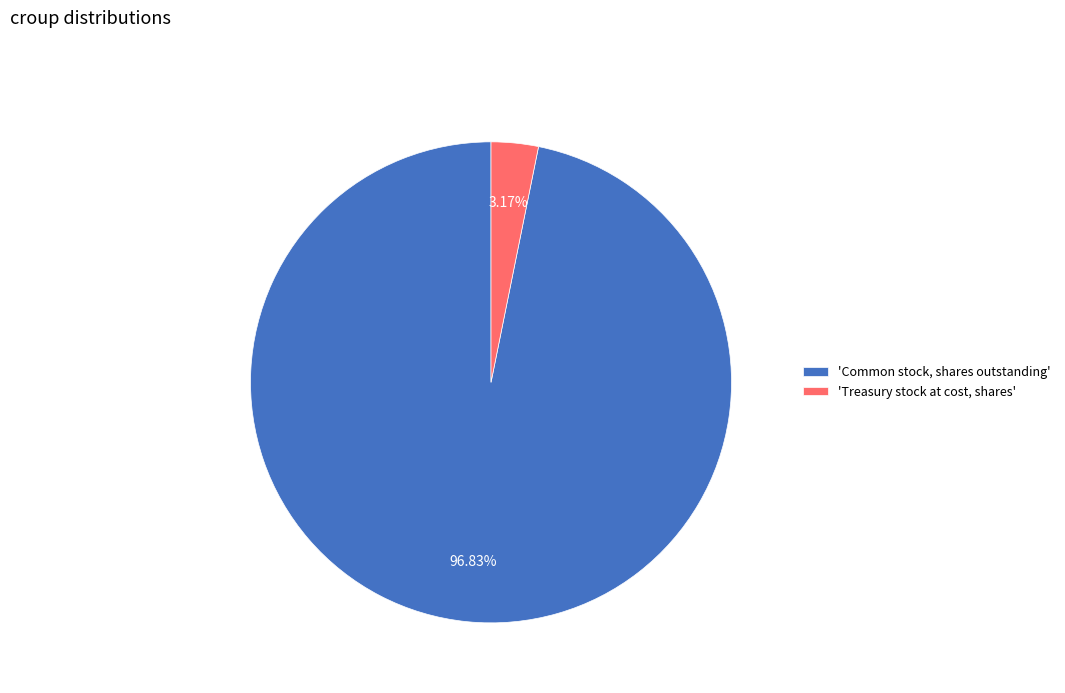

Is the sum of 'Treasury stock at cost, shares' and 'Common stock, shares outstanding' greater than half?

Yes